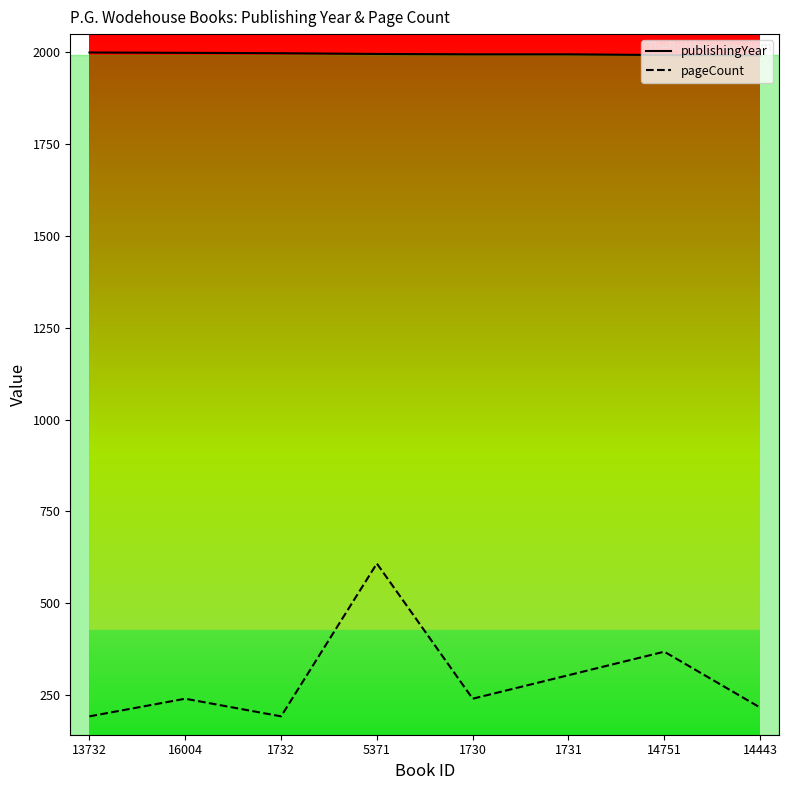

What is the difference between the highest and lowest values at 5371?

1387